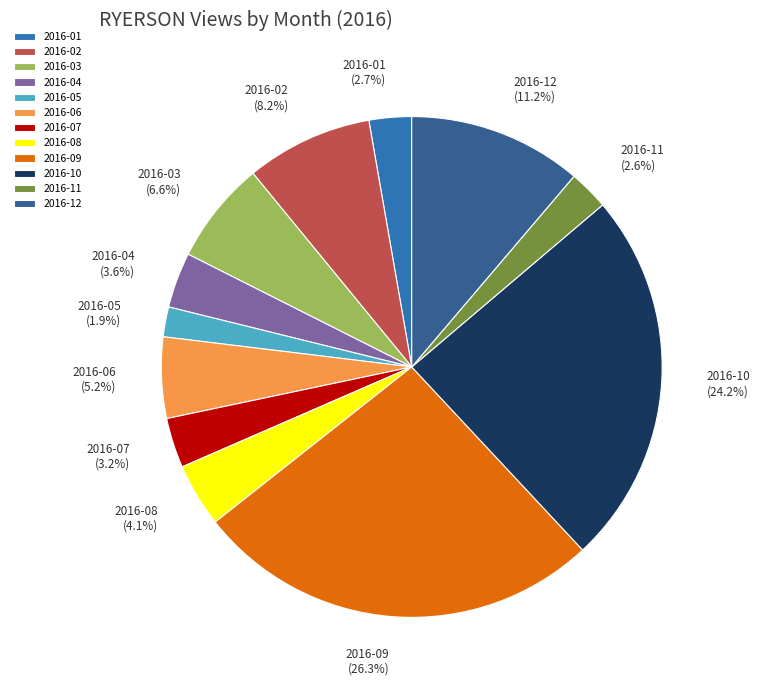

How many segments does this pie chart have?

12